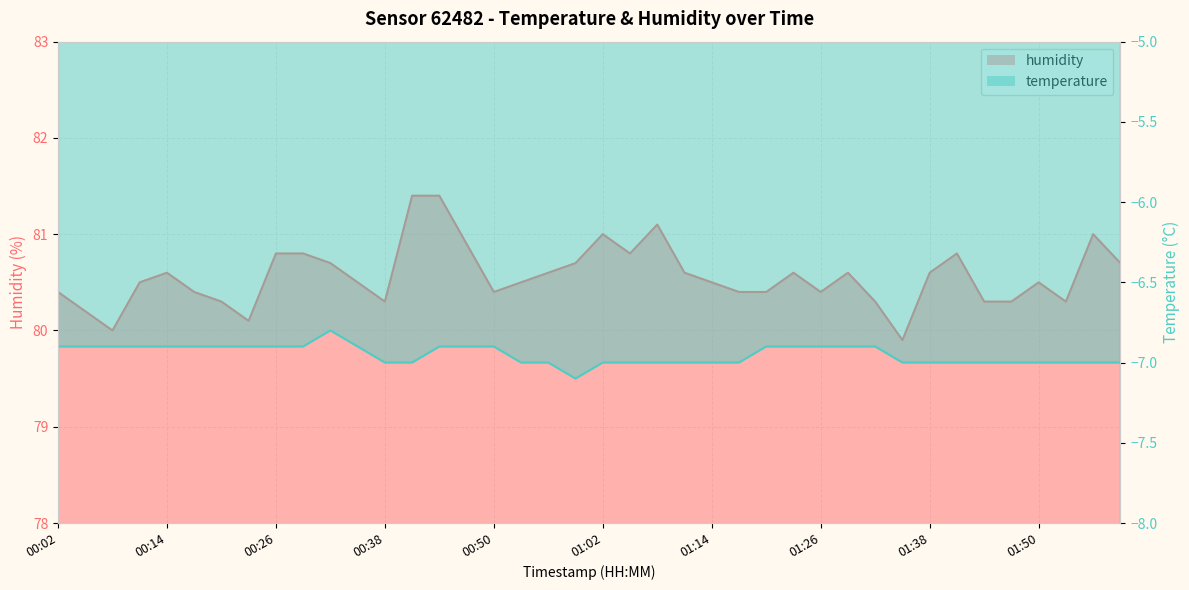

How many distinct data groups are displayed?

2